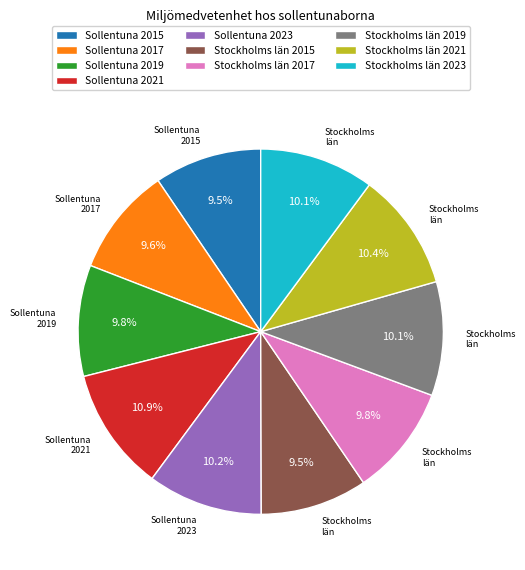

What portion of the pie excludes Stockholms län 2019?

89.9%